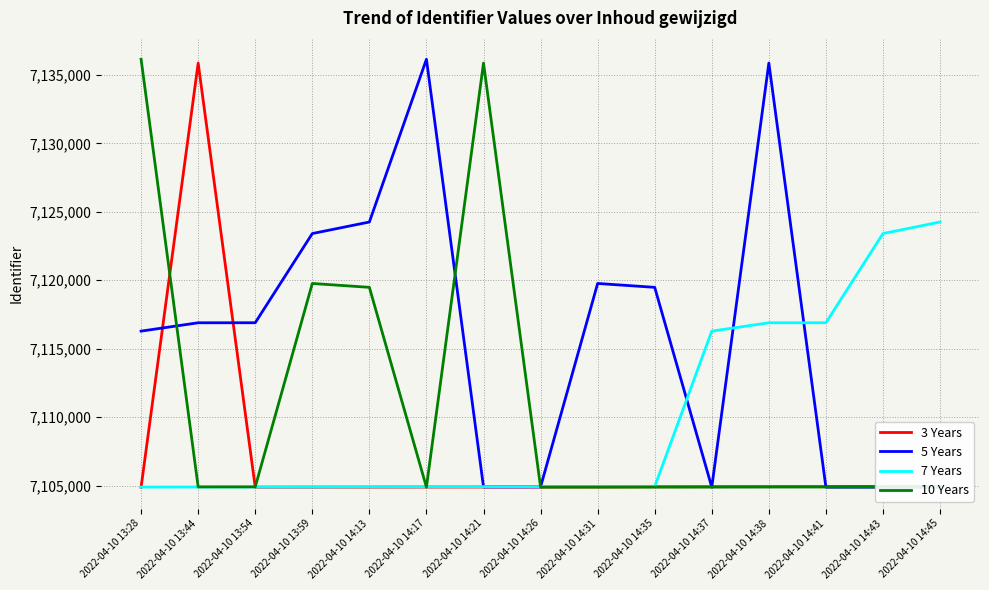

What position from the right is 2022-04-10 14:13?

11